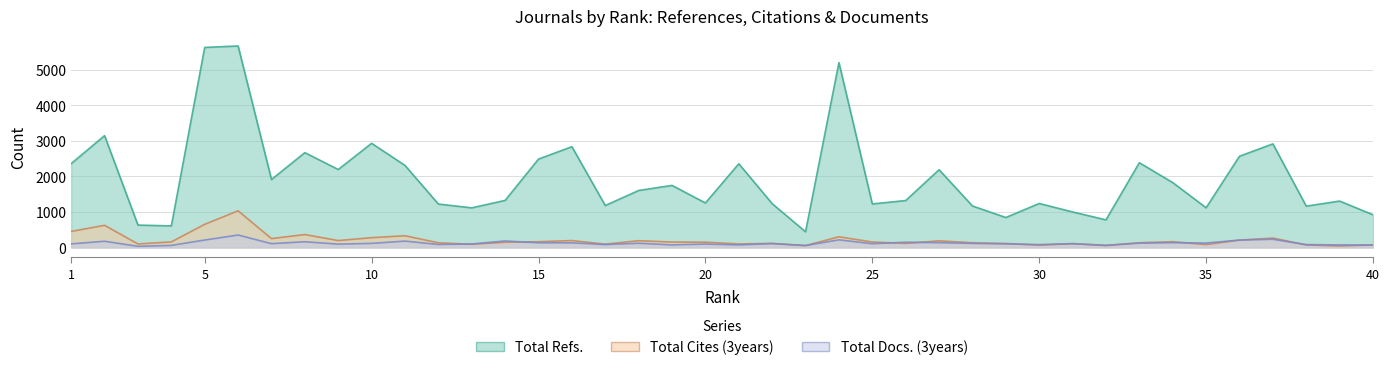

How many interior local peaks does the Total Cites (3years) series have?

12